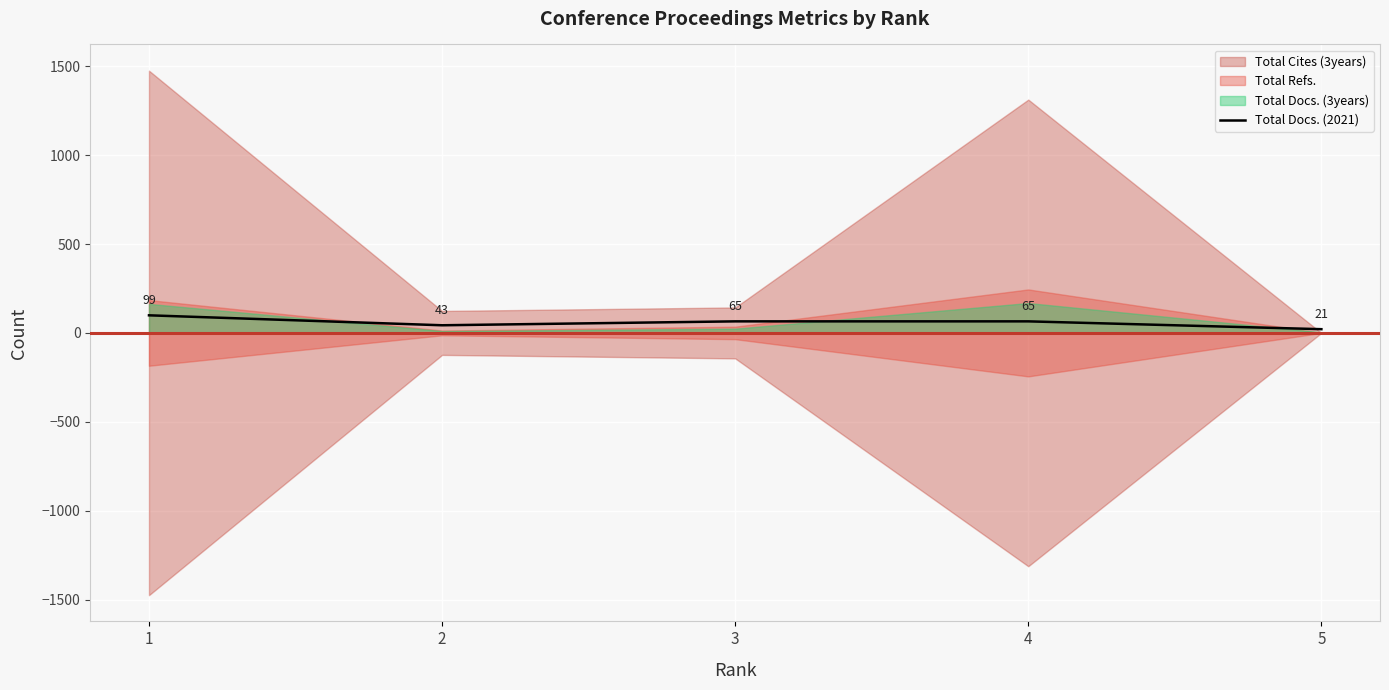

Does the chart display data point markers on the line(s)?

No